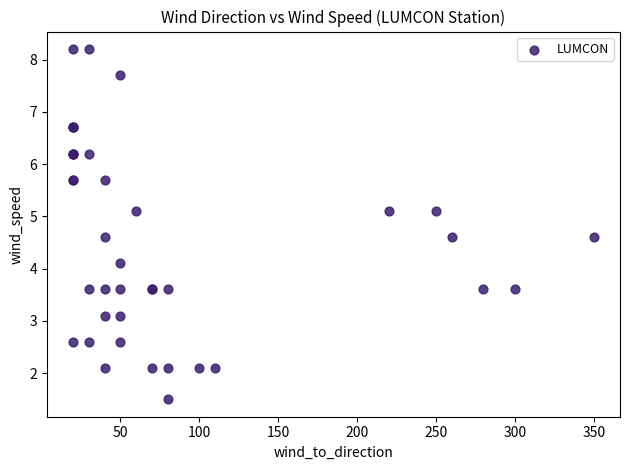

What Y value in the scatter plot is closest to 4?

4.1